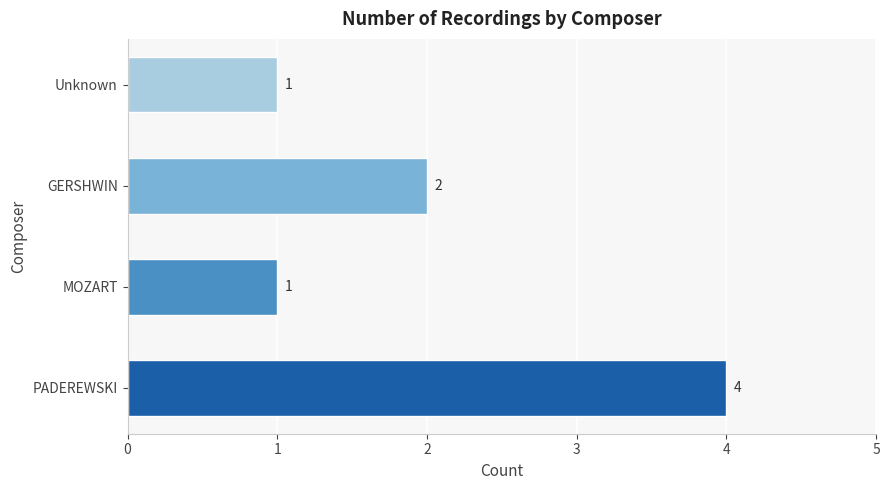

Between GERSHWIN and Unknown, which is larger?

GERSHWIN